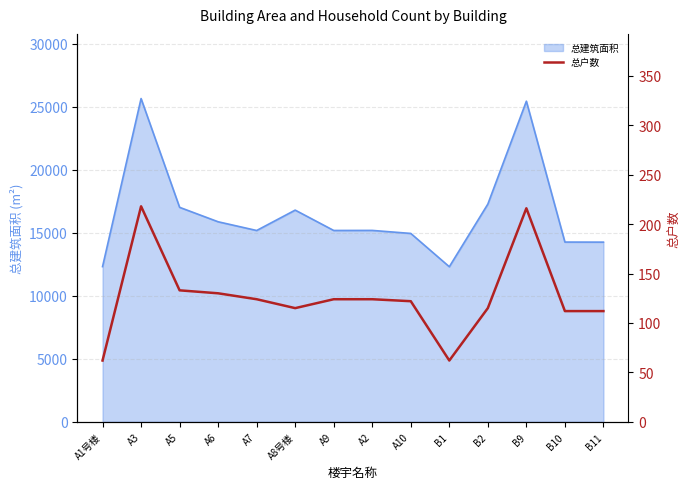

True or false: the data shows 130 at A6.

True